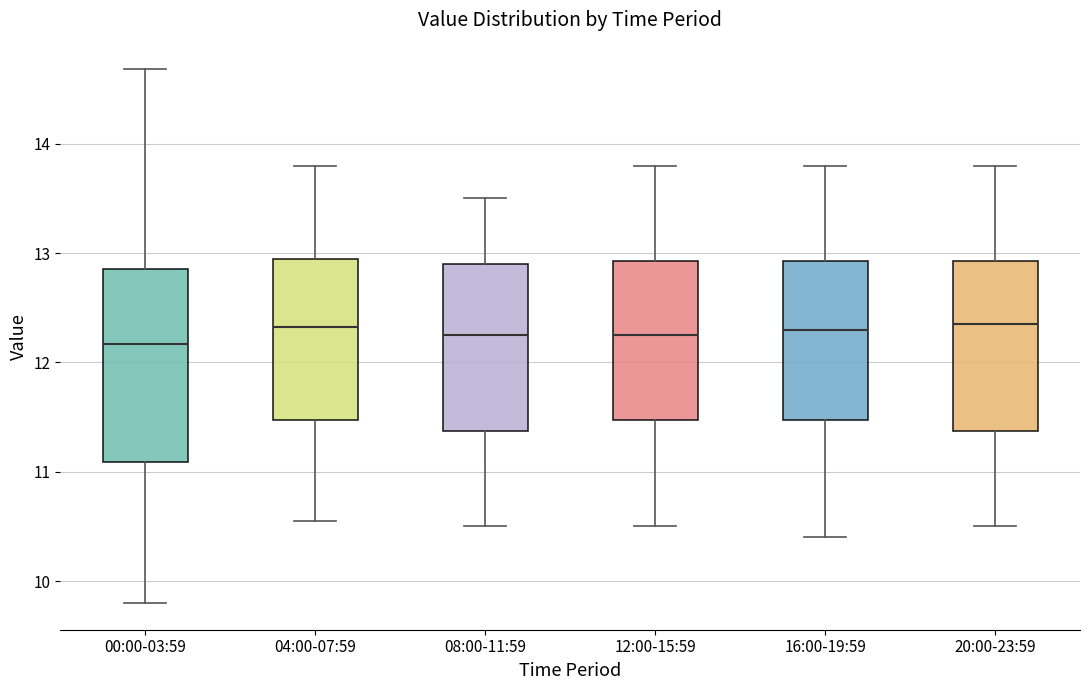

Reading left to right, read every box against the y-axis: the position of its median line, the range the box covers, and the ends of its whiskers. The values are not printed on the chart, so give them approximately, as read against the axis.

00:00-03:59: median 12.2, box 11.1 to 12.9, whiskers 9.8 to 14.7
04:00-07:59: median 12.3, box 11.5 to 13.0, whiskers 10.6 to 13.8
08:00-11:59: median 12.3, box 11.4 to 12.9, whiskers 10.5 to 13.5
12:00-15:59: median 12.3, box 11.5 to 12.9, whiskers 10.5 to 13.8
16:00-19:59: median 12.3, box 11.5 to 12.9, whiskers 10.4 to 13.8
20:00-23:59: median 12.4, box 11.4 to 12.9, whiskers 10.5 to 13.8